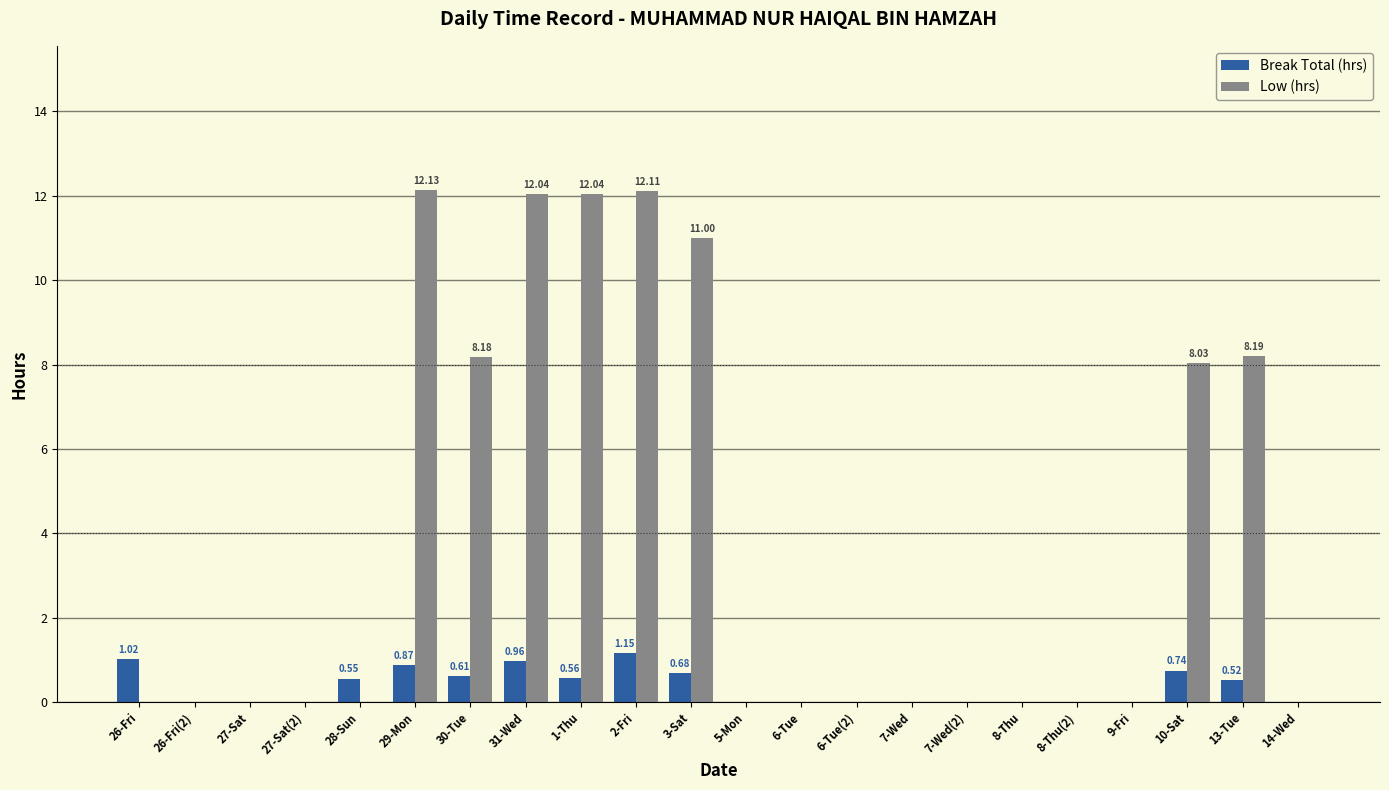

Are the bars horizontal?

No